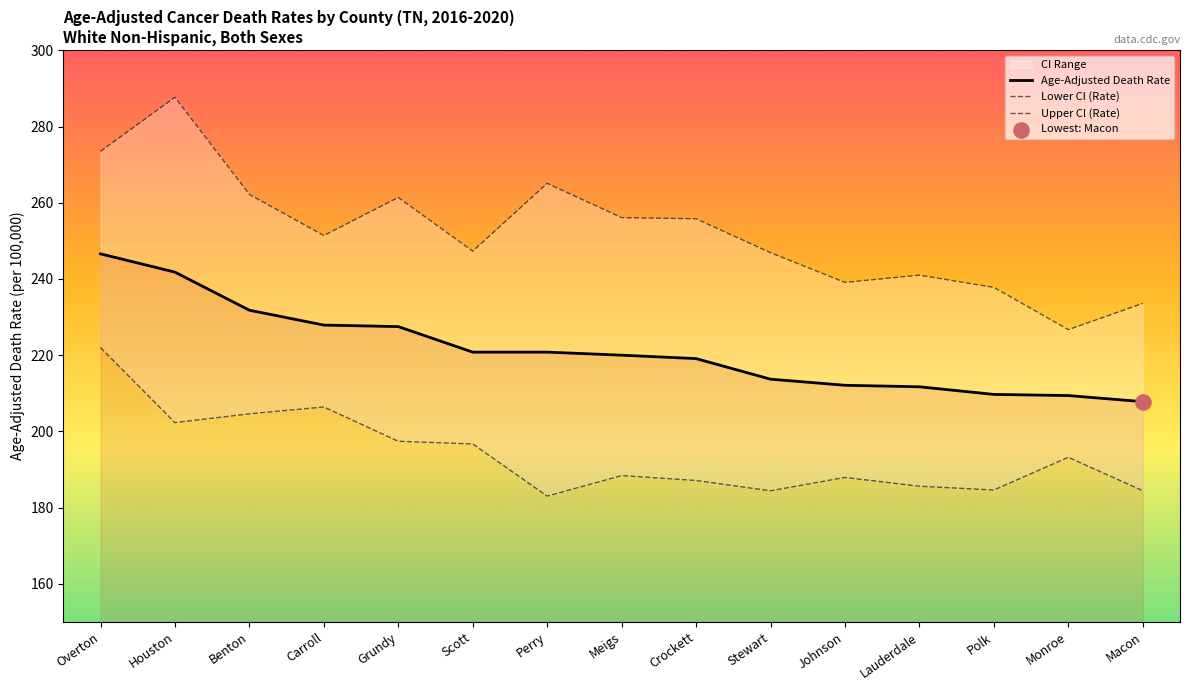

Which series has the largest Y range (max minus min)?

Upper CI (Rate)